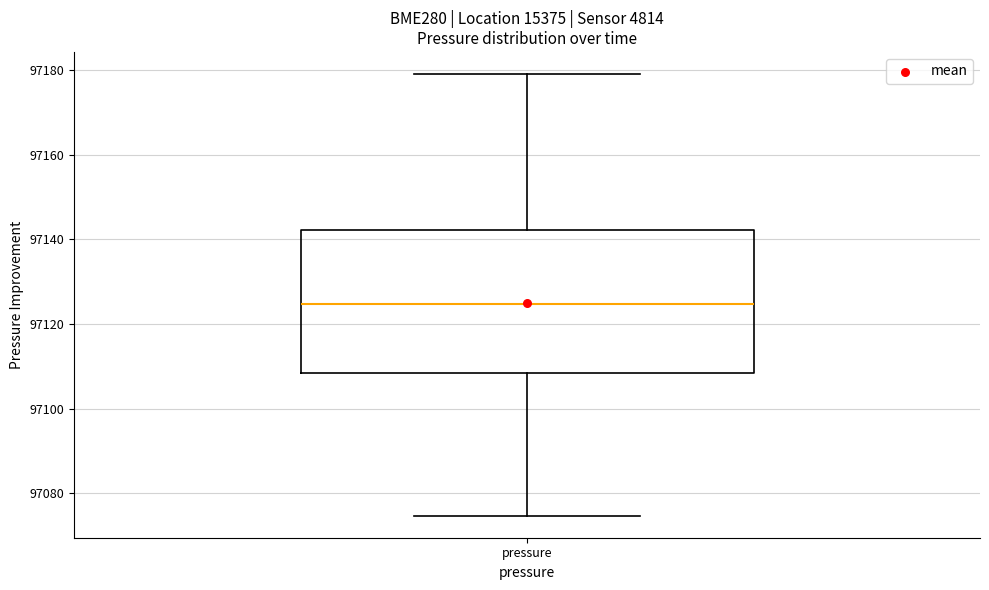

Read this box plot against the y-axis: the position of the median line, the range covered by the box, and the ends of both whiskers. The values are not printed on the chart, so give them approximately, as read against the axis.

median 97124, box 97108 to 97142, whiskers 97074 to 97180